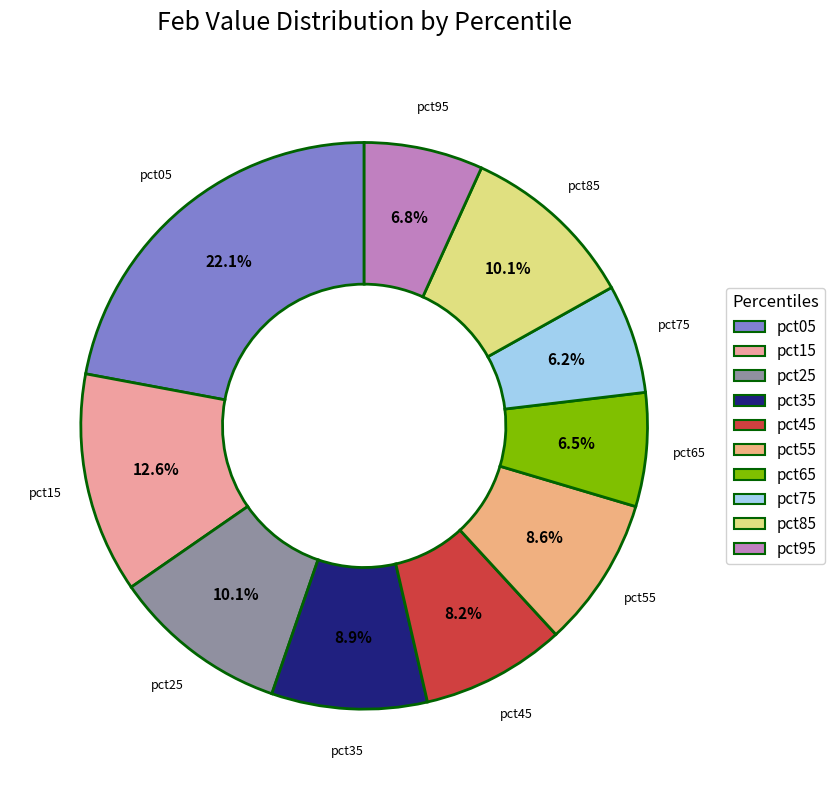

To the nearest percent, what is the combined percentage of pct55 and pct95?

15%